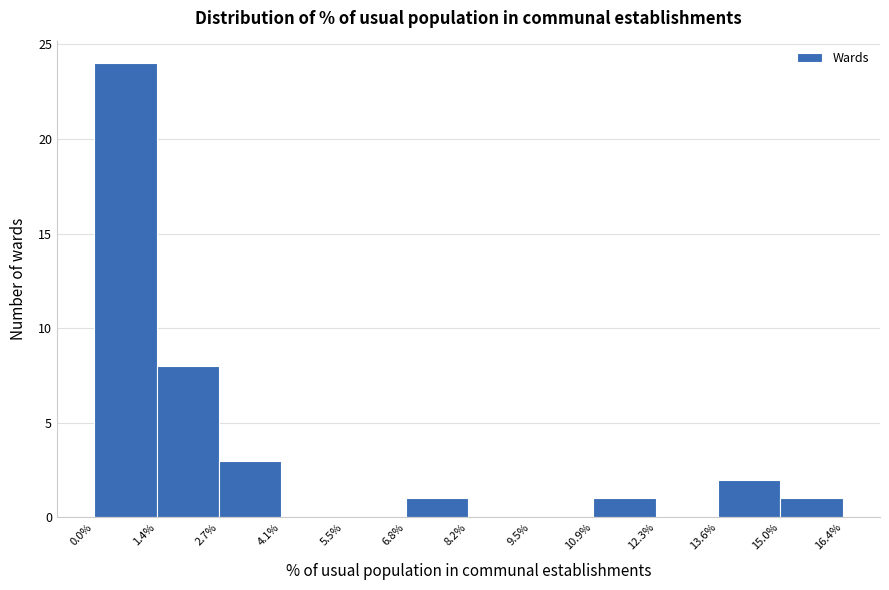

Reading left to right, list every bar in this chart as the range it spans on the x-axis followed by its height. The values are not printed on the chart, so give them approximately, as read against the axis.

0.0% to 1.4%: 24
1.4% to 2.7%: 8
2.7% to 4.1%: 3
4.1% to 5.5%: 0
5.5% to 6.8%: 0
6.8% to 8.2%: 1
8.2% to 9.5%: 0
9.5% to 10.9%: 0
10.9% to 12.3%: 1
12.3% to 13.6%: 0
13.6% to 15.0%: 2
15.0% to 16.4%: 1